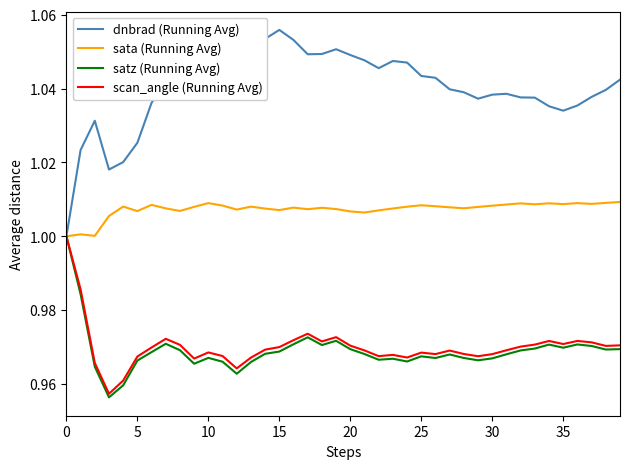

Which series has the largest total across all categories?

dnbrad (Running Avg)